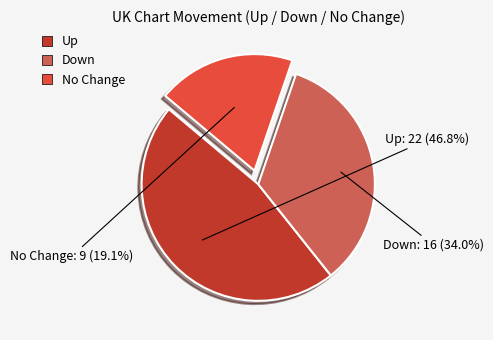

Is there any slice that represents more than half of the pie?

No